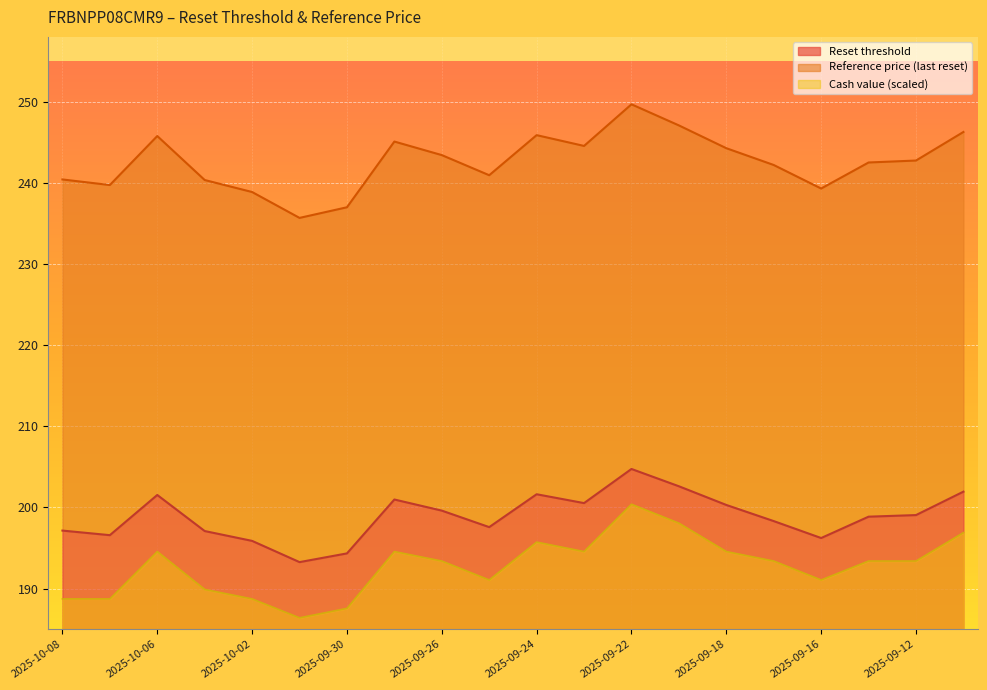

What position from the left is 2025-09-23?

12